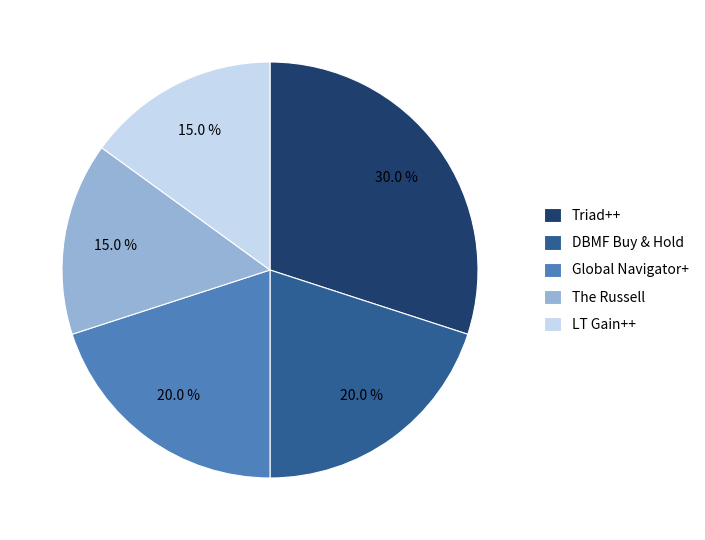

Between DBMF Buy & Hold and Triad++, which is larger?

Triad++